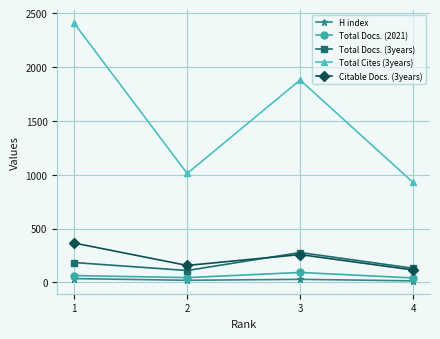

What is the sum of all H index values?

96